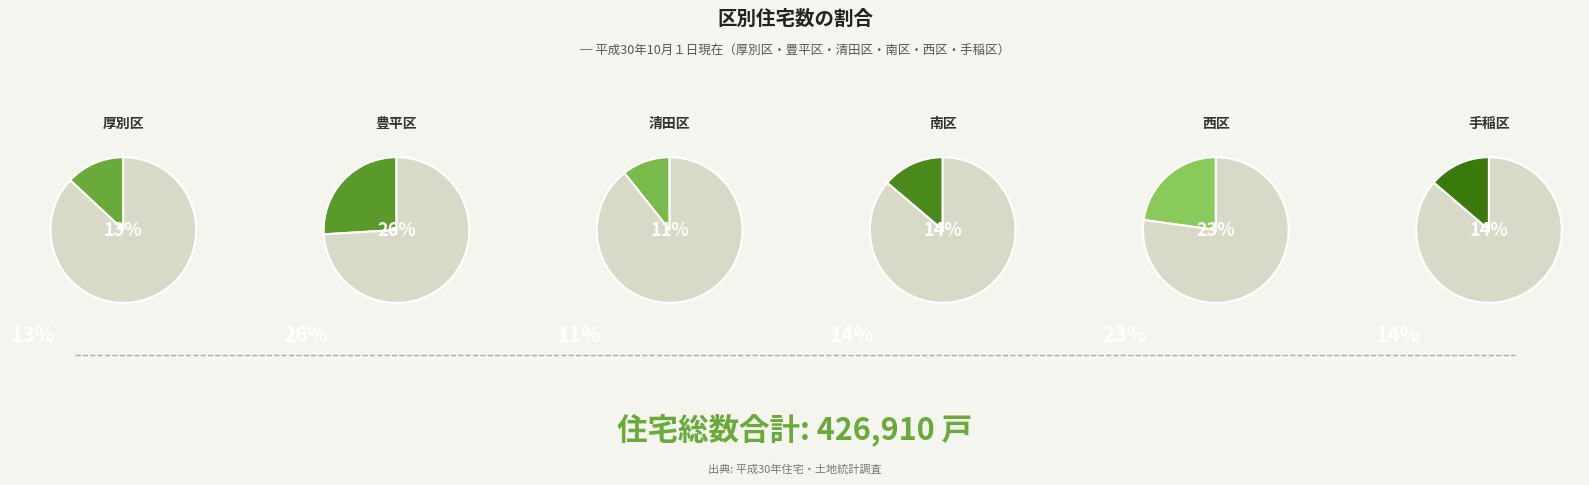

To the nearest percent, what portion does 手稲区 represent?

14%